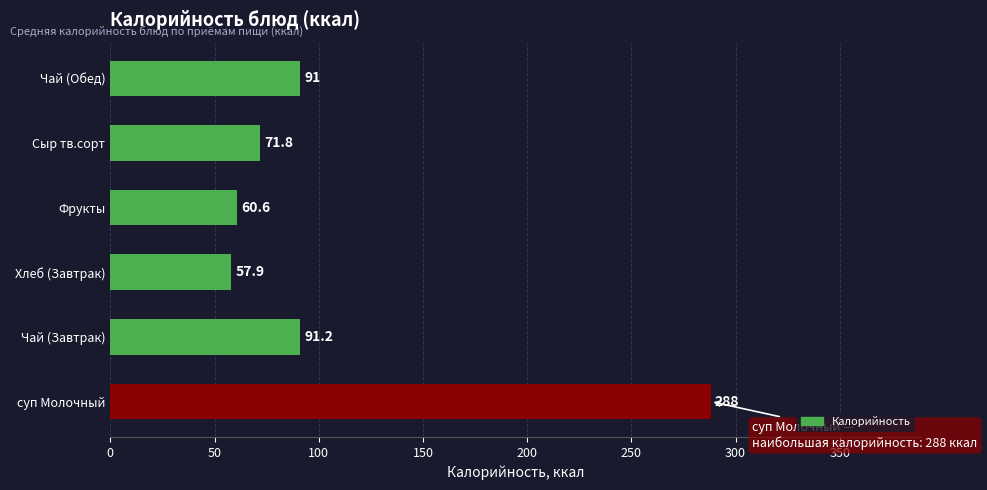

How many data points are less than 91?

3